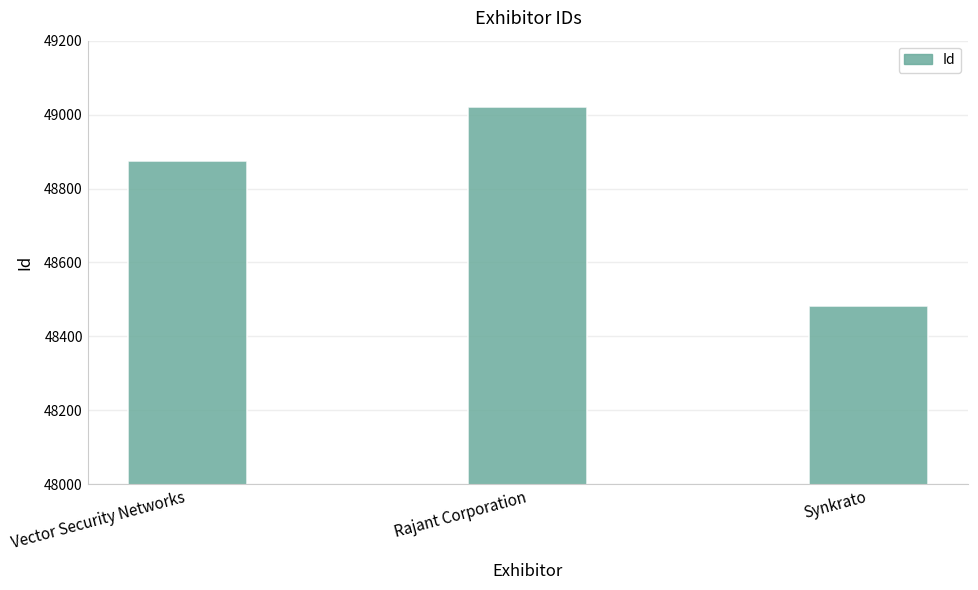

Read the value at Rajant Corporation, to the nearest 10.

49020